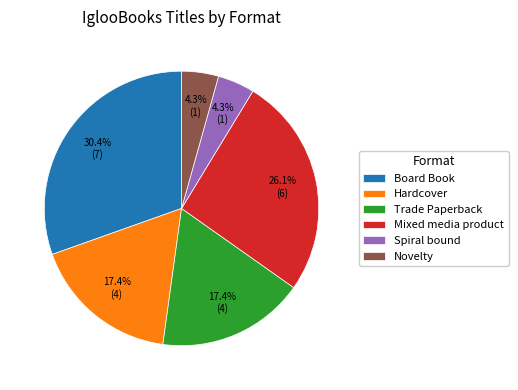

What is the total percentage of Mixed media product and Trade Paperback?

43.5%